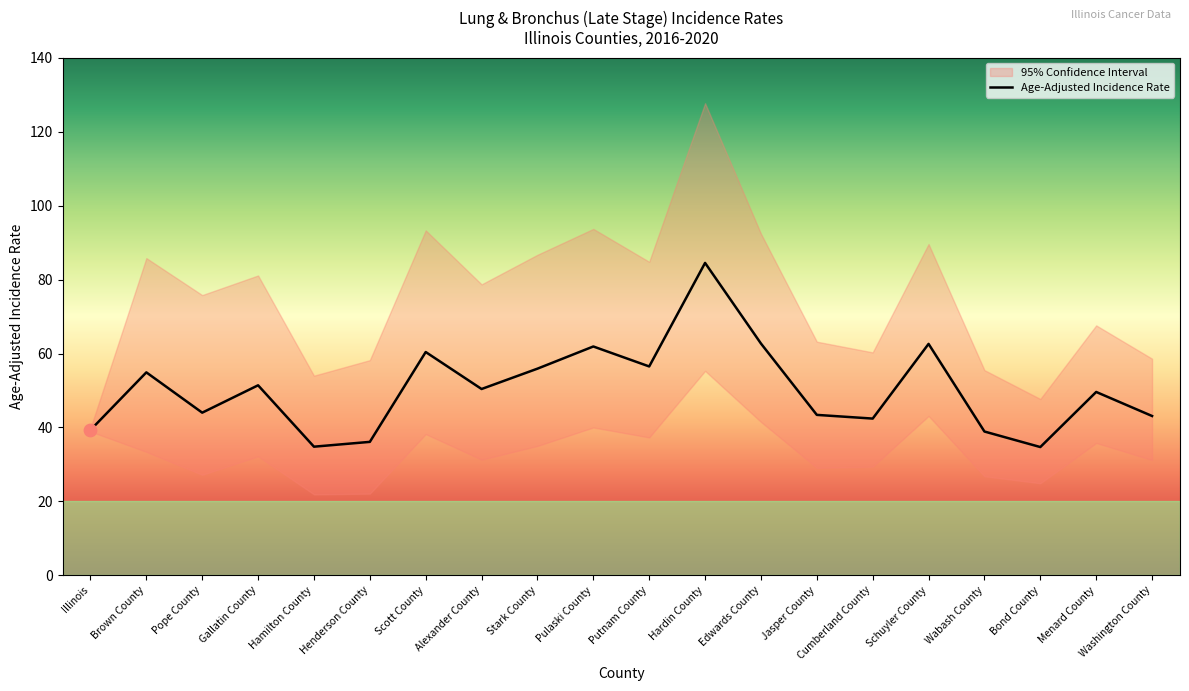

Which series reaches the maximum Y coordinate?

Upper 95% CI